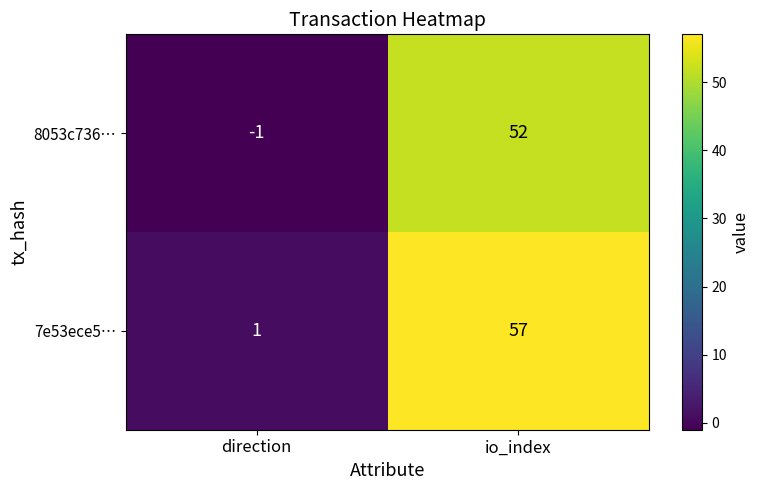

Which category has the lowest value in the 8053c736… series?

direction